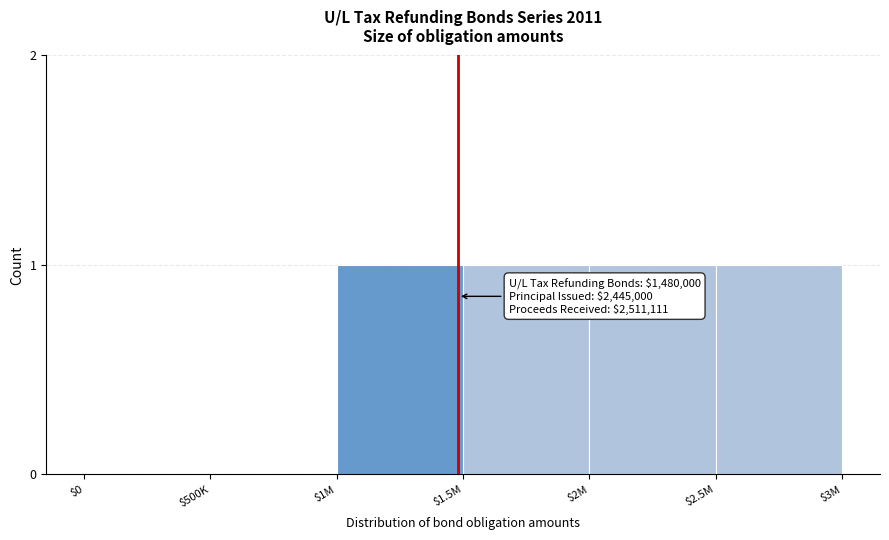

The chart shows a value of 0 at $1M. True or false?

False